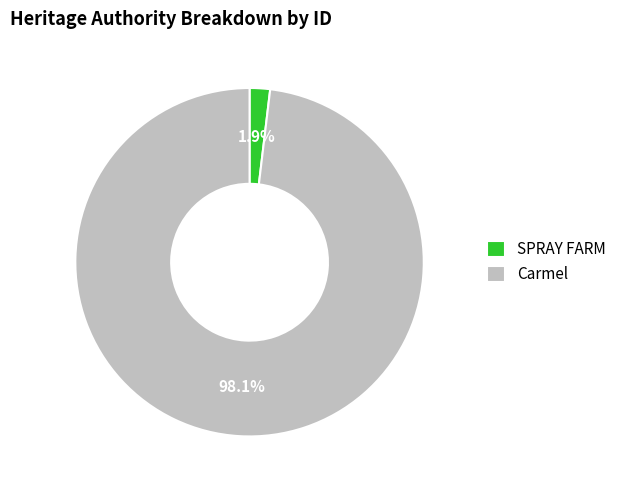

Which category has the smallest portion of the pie?

SPRAY FARM